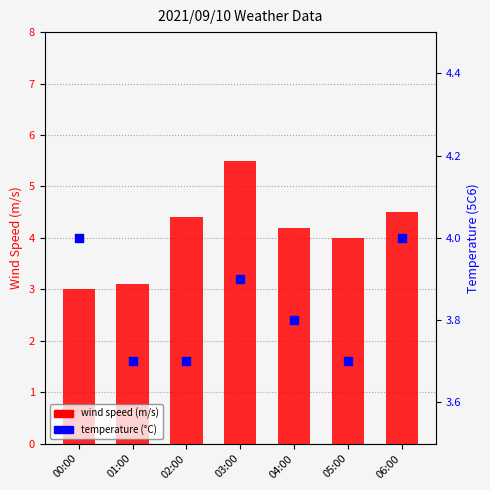

Which series contains the highest Y value?

wind speed (m/s)